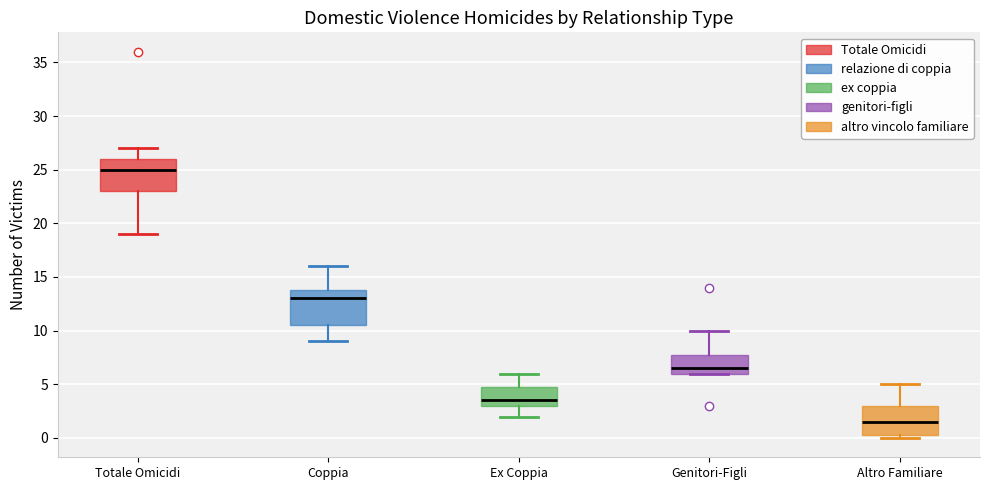

Reading left to right, read every box against the y-axis: the position of its median line, the range the box covers, and the ends of its whiskers. The values are not printed on the chart, so give them approximately, as read against the axis.

Totale Omicidi: median 25.0, box 23.0 to 26.0, whiskers 19.0 to 27.0
Coppia: median 13.0, box 10.5 to 14.0, whiskers 9.0 to 16.0
Ex Coppia: median 3.5, box 3.0 to 5.0, whiskers 2.0 to 6.0
Genitori-Figli: median 6.5, box 6.0 to 8.0, whiskers 6.0 to 10.0
Altro Familiare: median 1.5, box 0.5 to 3.0, whiskers 0.0 to 5.0